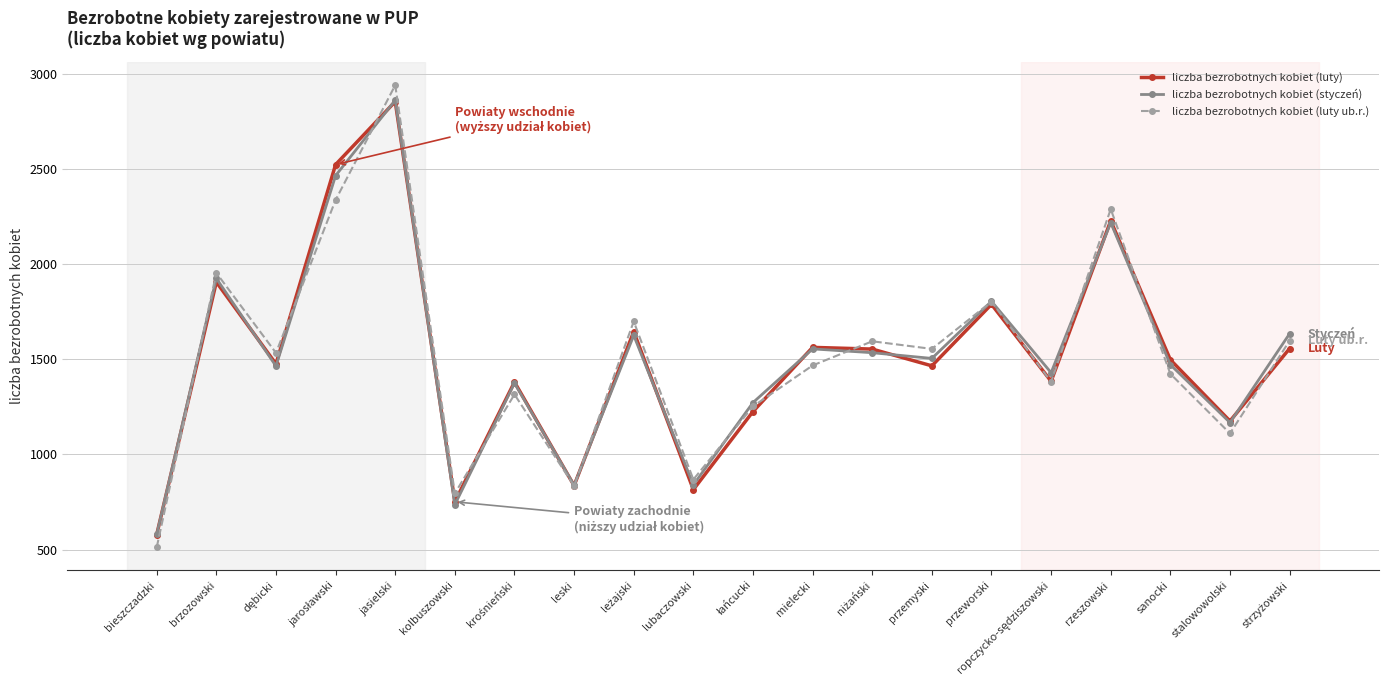

What is the approximate value of liczba bezrobotnych kobiet (luty ub.r.) at stalowowolski, to the nearest 50?

1100